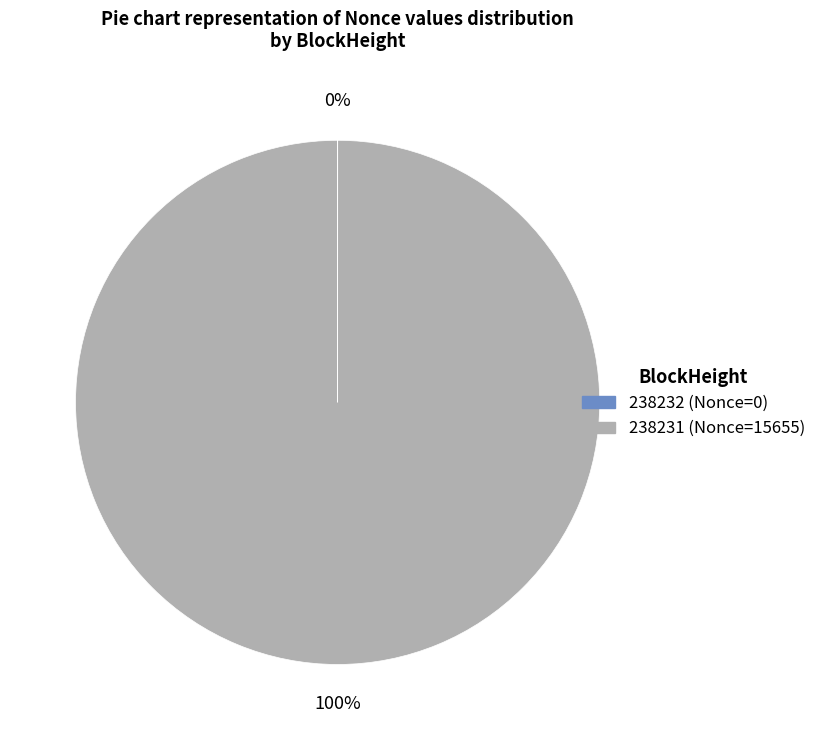

Is it true that 238231 is 86% of the pie?

False